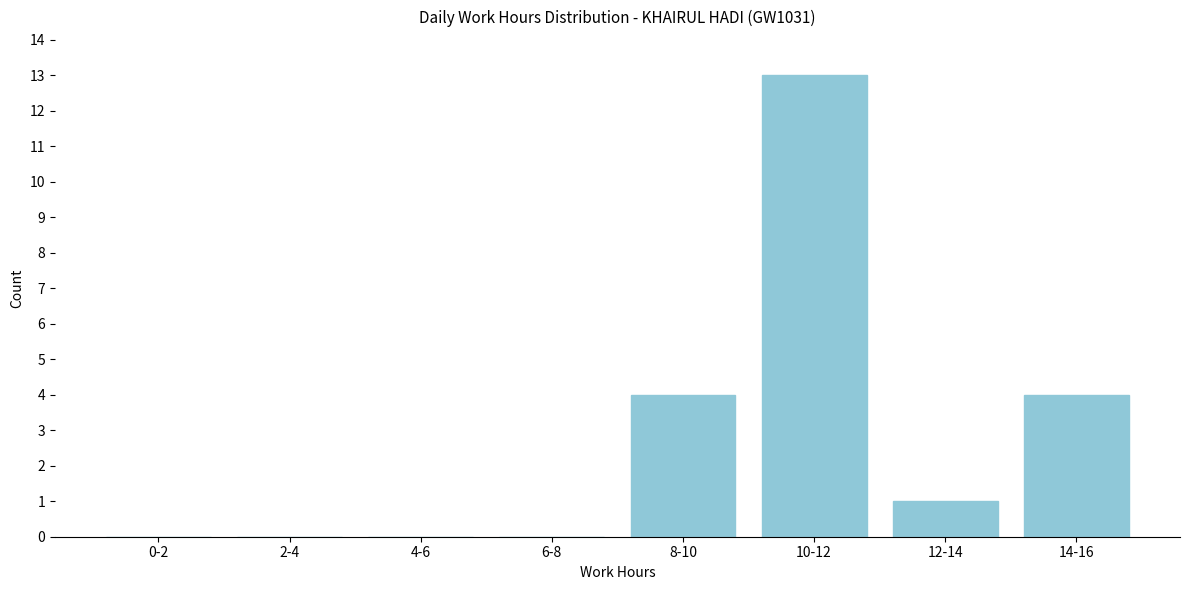

Reading right to left, what are all the values shown in this chart?

14-16=4	12-14=1	10-12=13	8-10=4	6-8=0	4-6=0	2-4=0	0-2=0